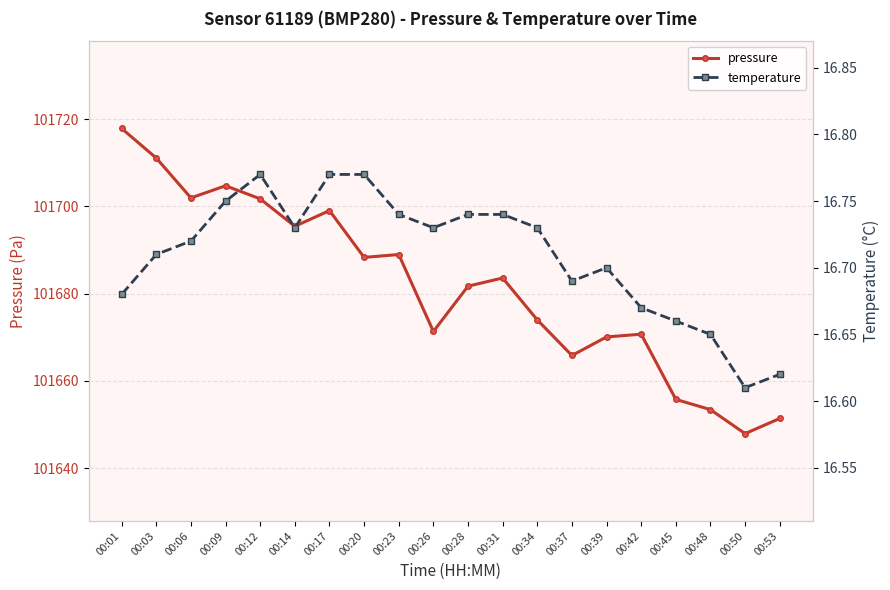

Where does the pressure series first go above 101683?

00:01